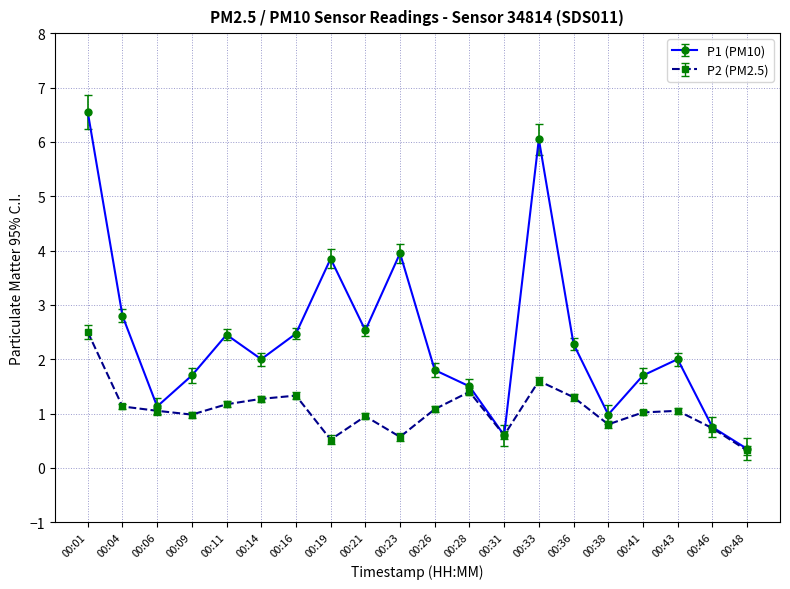

What is the value of the P1 (PM10) point at the 7th from the left?

2.5